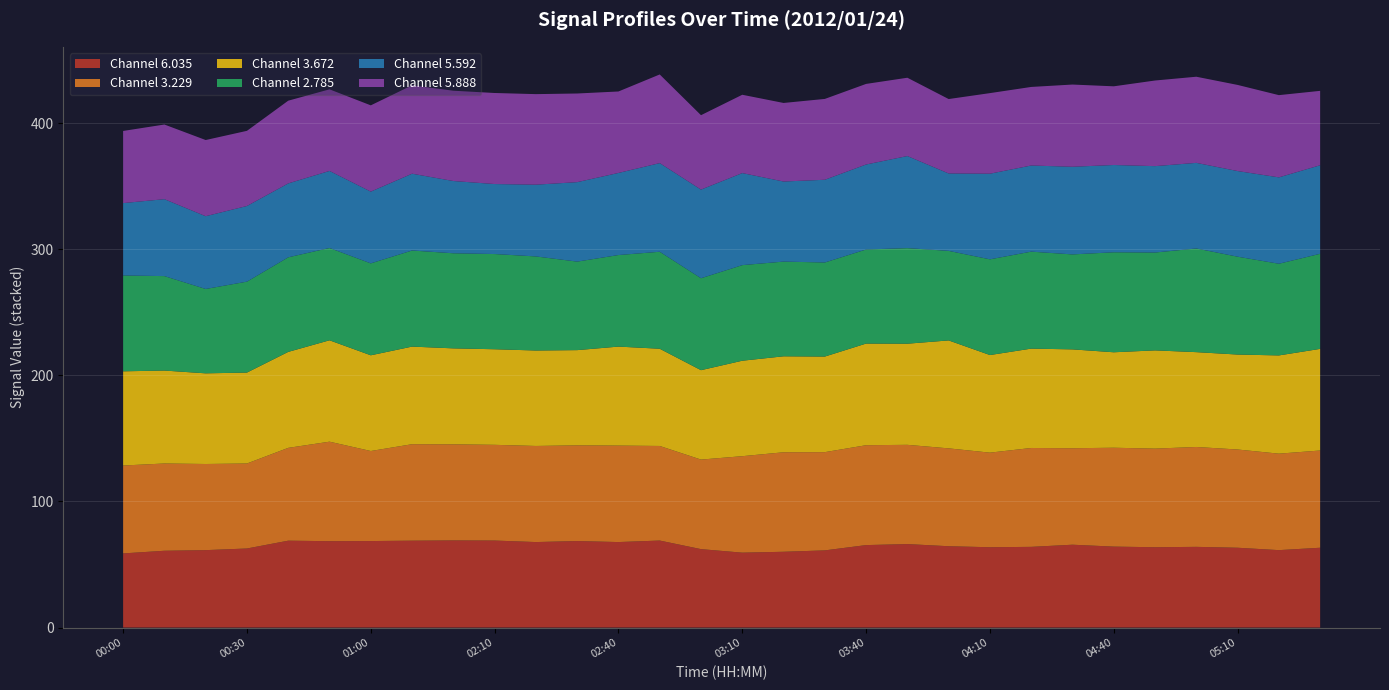

Reading left to right, transcribe all the data shown in this chart.

  6.035: 00:00=58.8	00:10=60.9	00:20=61.4	00:30=62.7	00:40=68.9	00:50=68.5	01:00=68.6	01:50=68.9	02:00=69.1	02:10=69.0	02:20=67.8	02:30=68.6	02:40=67.8	02:50=69.0	03:00=62.2	03:10=59.4	03:20=60.1	03:30=61.2	03:40=65.4	03:50=66.2	04:00=64.5	04:10=63.7	04:20=64.0	04:30=65.7	04:40=64.2	04:50=63.7	05:00=64.0	05:10=63.3	05:20=61.4	05:30=63.3
  3.229: 00:00=69.7	00:10=69.2	00:20=68.3	00:30=67.4	00:40=73.6	00:50=78.9	01:00=71.4	01:50=76.5	02:00=76.2	02:10=75.9	02:20=76.2	02:30=75.9	02:40=76.5	02:50=75.0	03:00=71.0	03:10=76.5	03:20=78.9	03:30=77.9	03:40=79.2	03:50=78.7	04:00=77.6	04:10=75.0	04:20=78.4	04:30=76.5	04:40=78.4	04:50=78.2	05:00=79.2	05:10=77.9	05:20=76.5	05:30=77.1
  3.672: 00:00=74.7	00:10=73.7	00:20=71.9	00:30=72.1	00:40=76.1	00:50=80.4	01:00=75.9	01:50=77.4	02:00=76.1	02:10=75.8	02:20=75.7	02:30=75.5	02:40=78.5	02:50=77.1	03:00=70.9	03:10=75.7	03:20=76.1	03:30=75.8	03:40=80.6	03:50=80.2	04:00=85.6	04:10=77.4	04:20=78.8	04:30=78.4	04:40=75.7	04:50=77.9	05:00=75.2	05:10=75.3	05:20=77.9	05:30=80.6
  2.785: 00:00=76.0	00:10=74.9	00:20=66.9	00:30=72.1	00:40=75.0	00:50=73.2	01:00=72.9	01:50=76.2	02:00=75.4	02:10=75.5	02:20=74.6	02:30=70.2	02:40=72.6	02:50=76.9	03:00=72.9	03:10=75.8	03:20=75.1	03:30=74.6	03:40=74.6	03:50=75.8	04:00=71.0	04:10=75.9	04:20=76.9	04:30=75.3	04:40=79.3	04:50=77.6	05:00=82.2	05:10=77.6	05:20=72.7	05:30=75.4
  5.592: 00:00=57.4	00:10=61.0	00:20=57.7	00:30=60.0	00:40=58.6	00:50=61.1	01:00=56.9	01:50=60.9	02:00=57.3	02:10=55.5	02:20=56.9	02:30=63.0	02:40=65.1	02:50=70.3	03:00=70.3	03:10=73.0	03:20=63.5	03:30=65.6	03:40=67.4	03:50=73.0	04:00=61.4	04:10=67.9	04:20=68.3	04:30=69.5	04:40=69.2	04:50=68.5	05:00=67.9	05:10=67.9	05:20=68.5	05:30=70.2
  5.888: 00:00=57.2	00:10=59.2	00:20=60.4	00:30=59.6	00:40=65.6	00:50=64.7	01:00=68.4	01:50=70.1	02:00=71.6	02:10=72.2	02:20=71.8	02:30=70.3	02:40=64.6	02:50=70.3	03:00=59.0	03:10=62.1	03:20=62.3	03:30=64.1	03:40=63.9	03:50=62.1	04:00=59.0	04:10=63.9	04:20=62.3	04:30=65.2	04:40=62.4	04:50=67.9	05:00=68.3	05:10=68.3	05:20=65.2	05:30=59.0